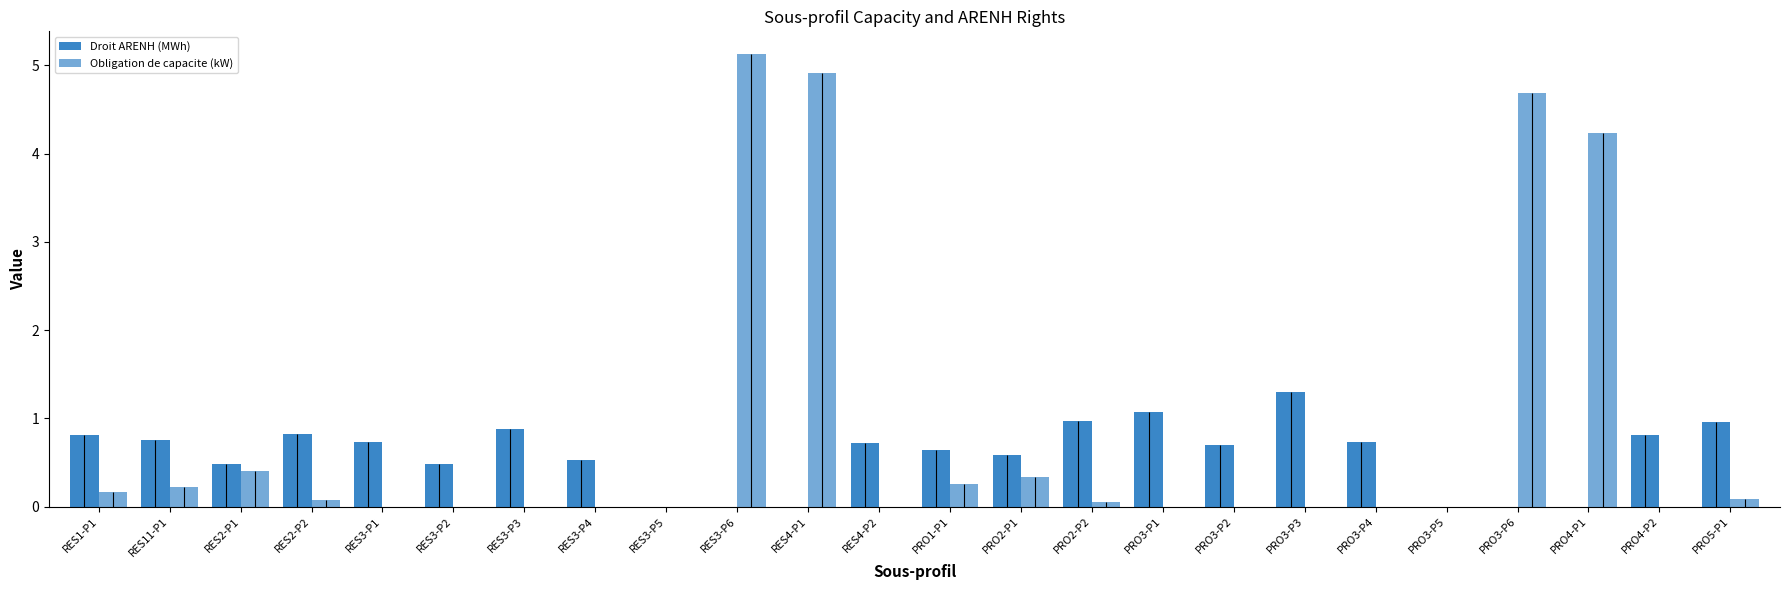

How many groups of bars are there?

24